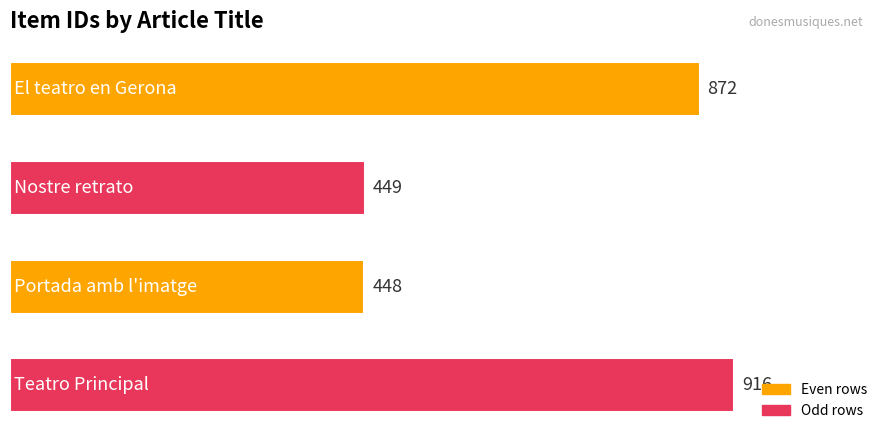

Reading top to bottom, list all the values displayed in this chart.

872	449	448	916